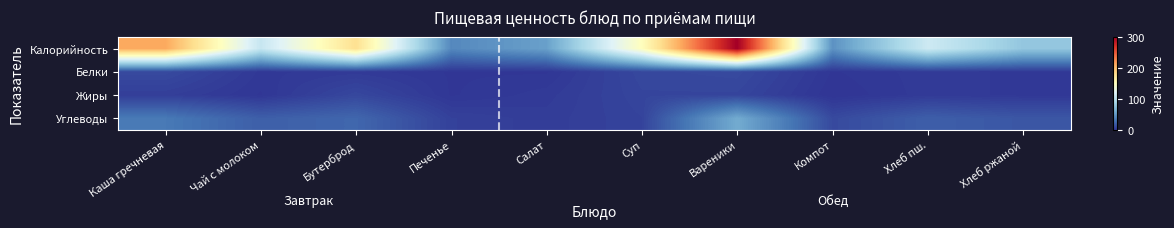

Which series has the largest range (max minus min)?

Калорийность